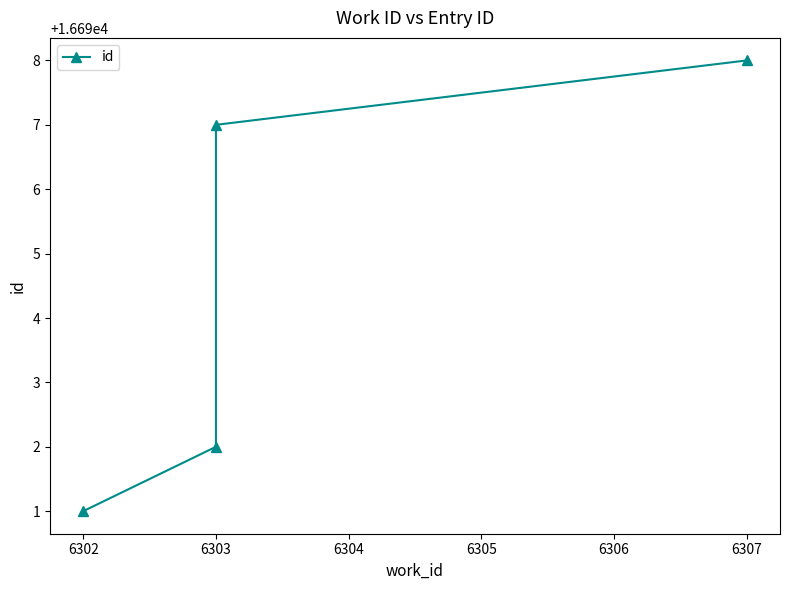

What is the difference between the second highest and second lowest values?

5